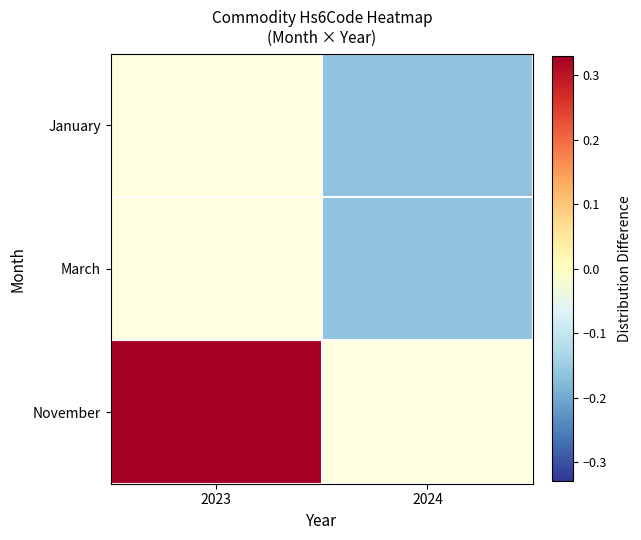

What is the minimum value shown in the chart?

-0.2